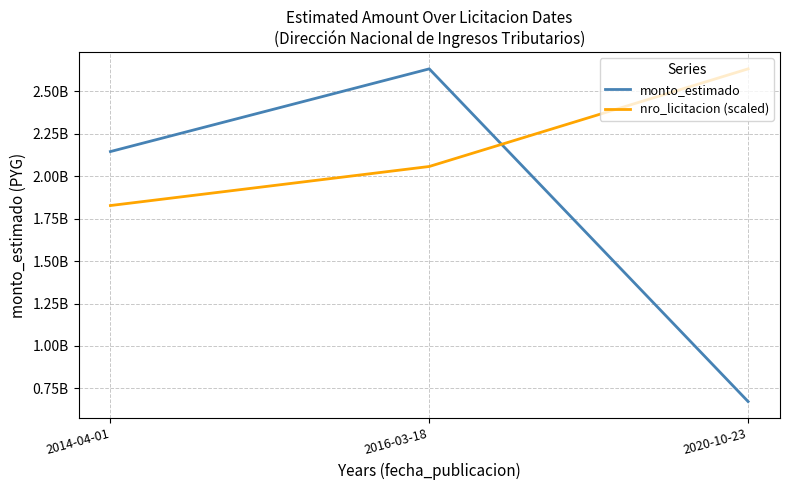

Which series changed the most between 2014-04-01 and 2020-10-23?

monto_estimado